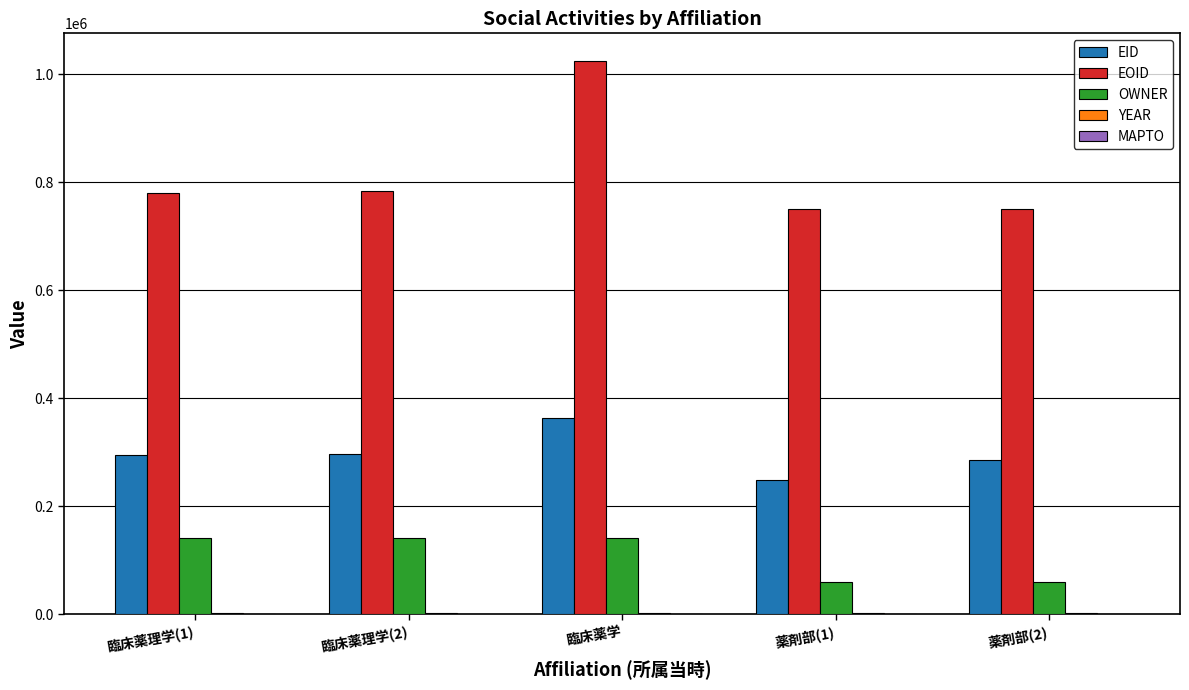

What is the total value across all series at 臨床薬理学(1)?

1218369